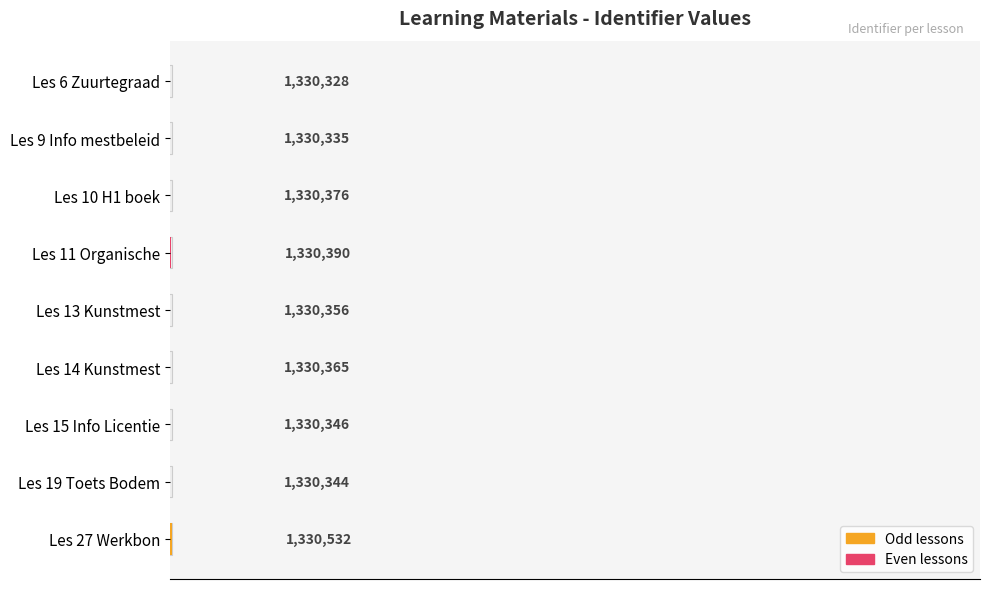

Are the bars horizontal?

Yes